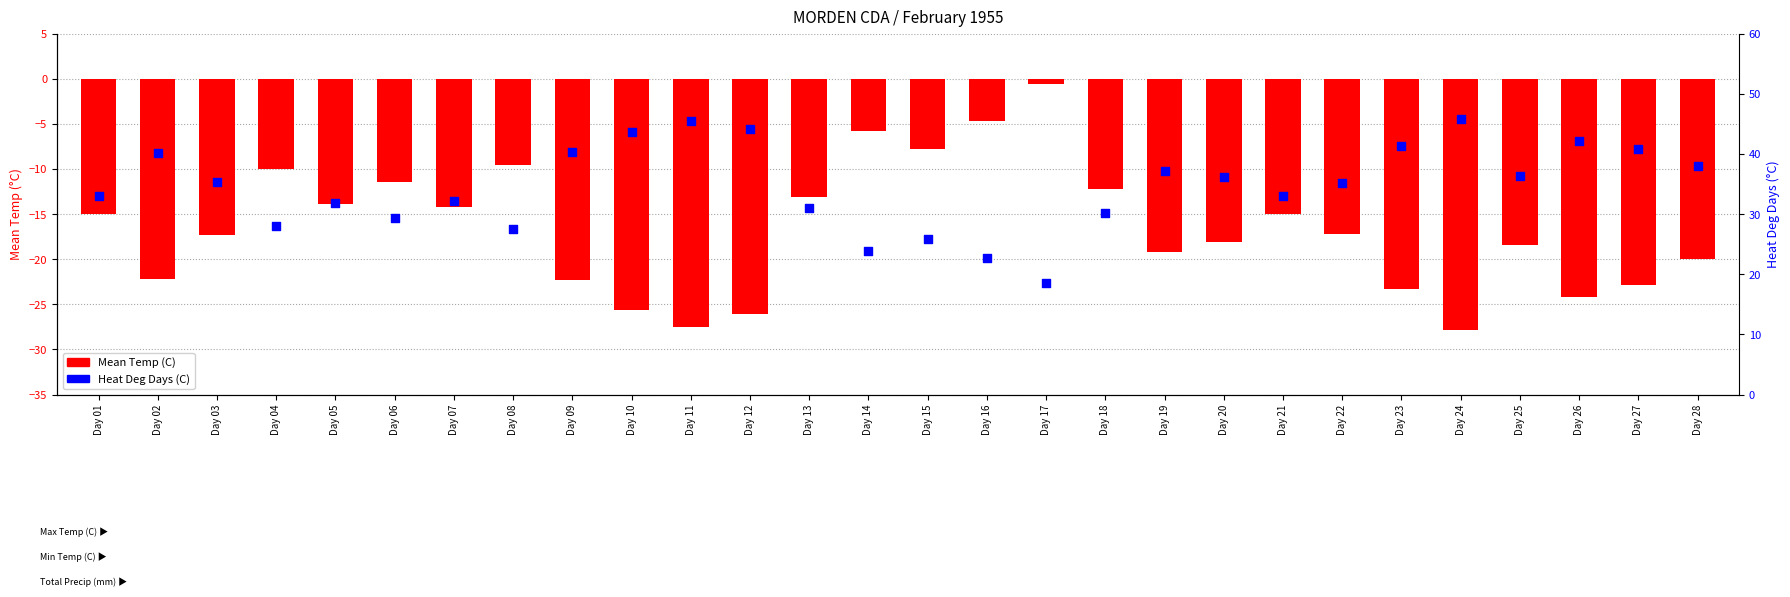

At how many categories does at least one series exceed 31?

20